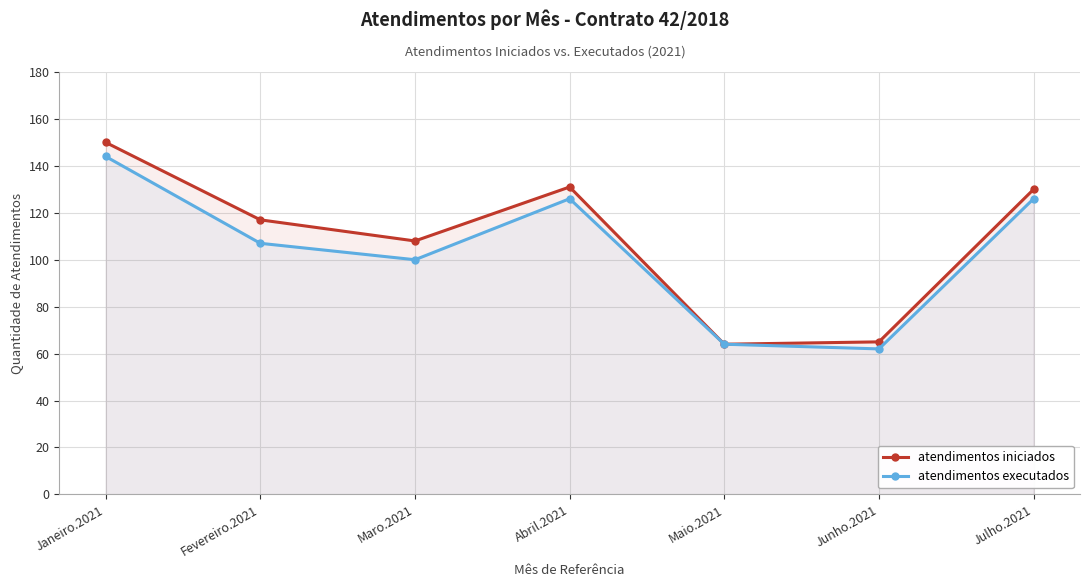

Which category has the highest value across all series?

Janeiro.2021